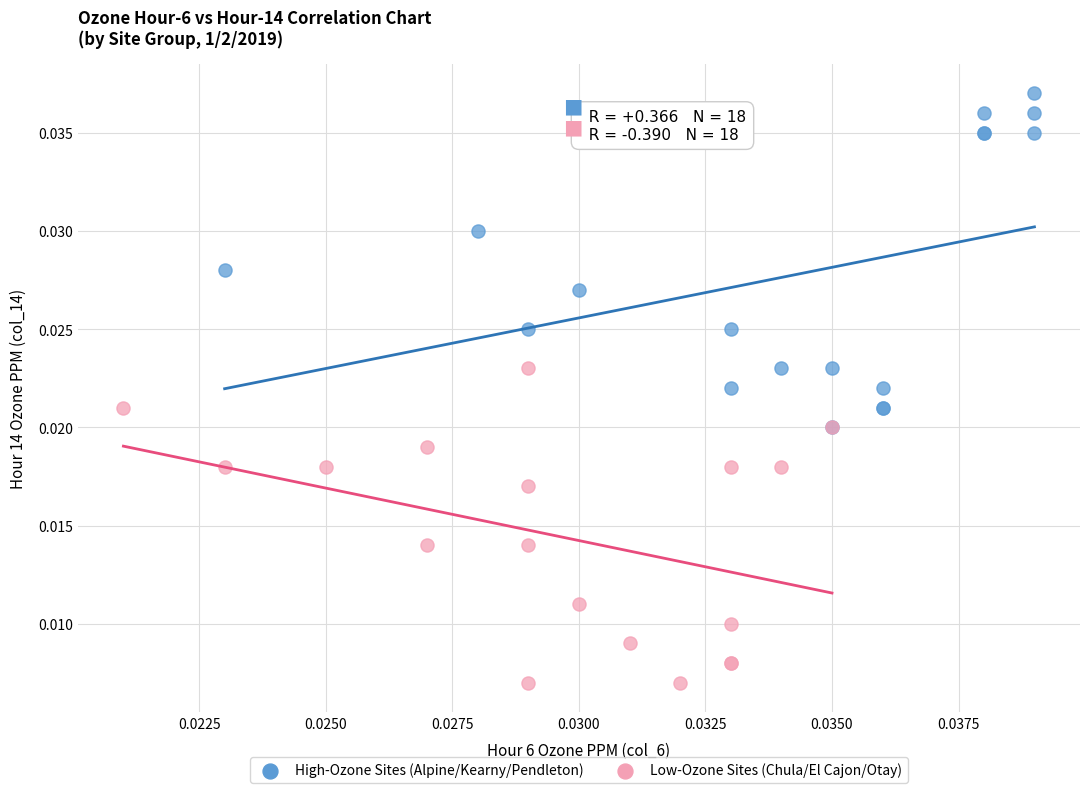

Which series reaches the maximum Y coordinate?

High-Ozone Sites (Alpine/Kearny/Pendleton)